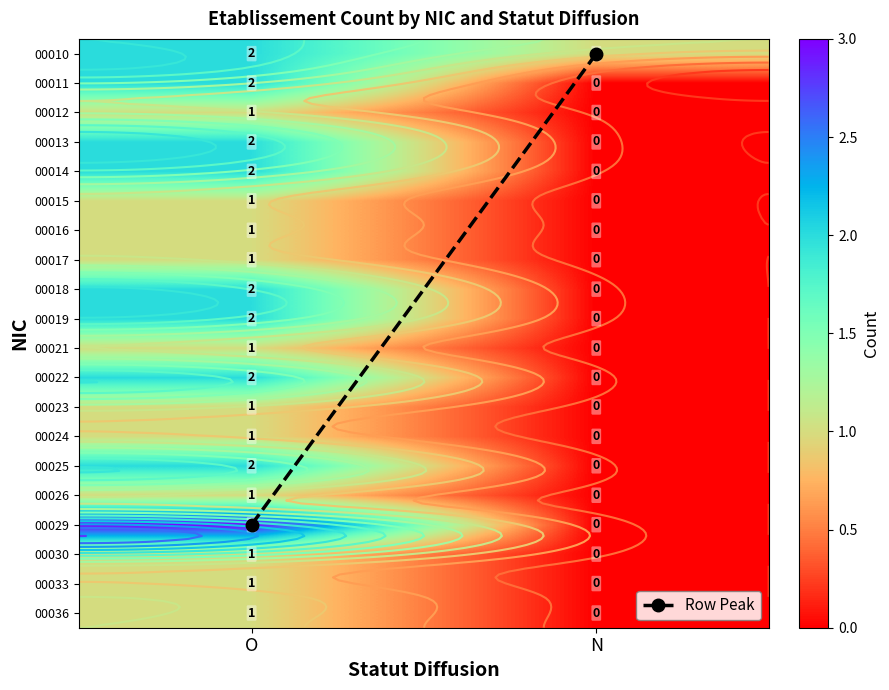

True or false: 00030 has a value of 0.0 at N.

True